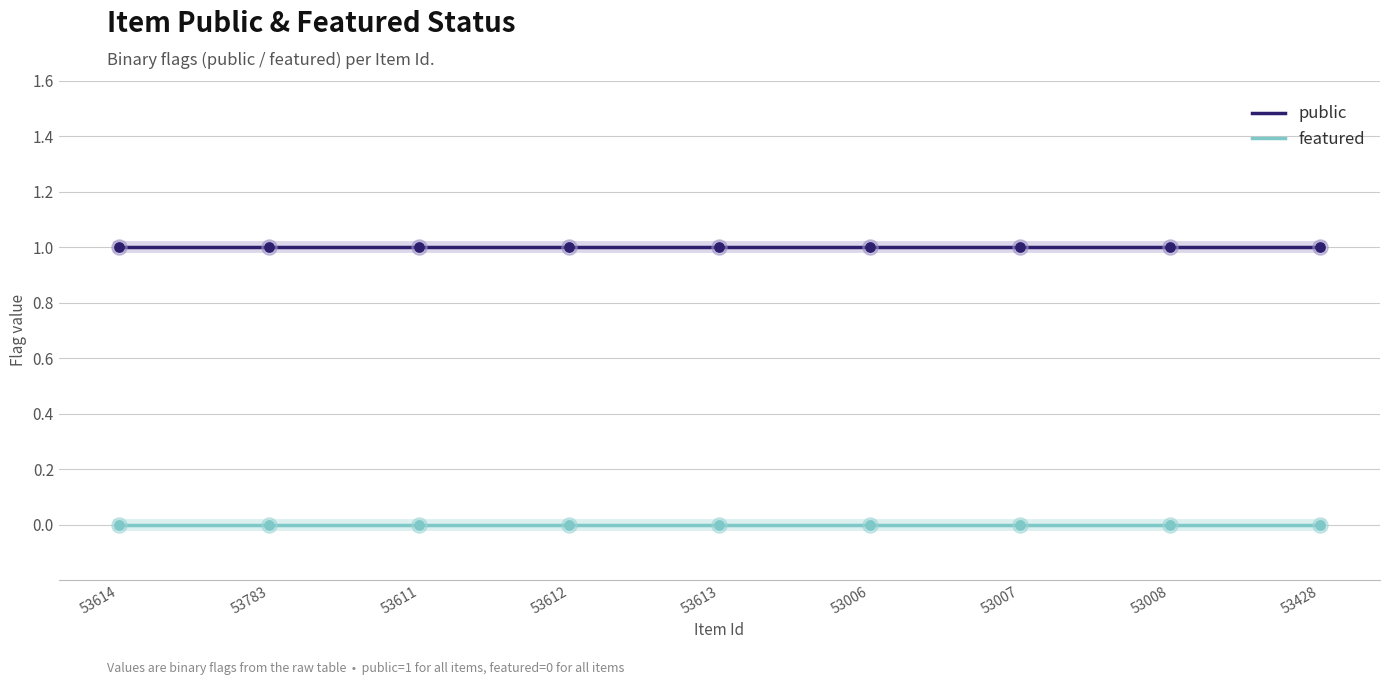

What are all the series names shown in the legend?

public, featured